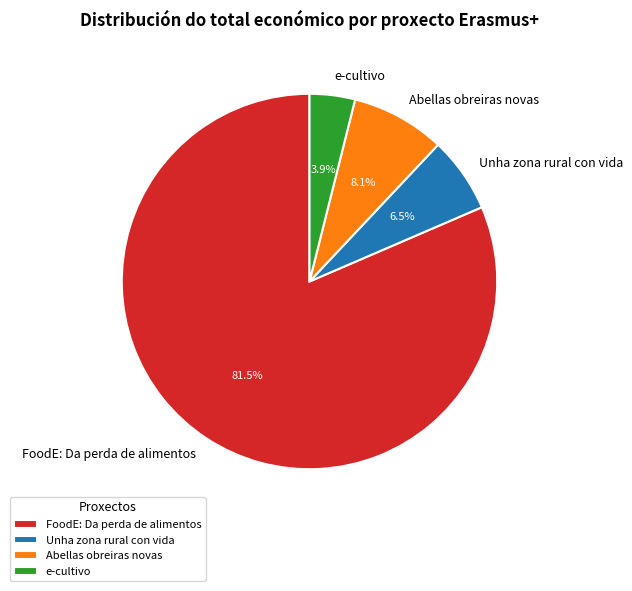

What percentage is the Abellas obreiras novas slice, to the nearest percent?

8%